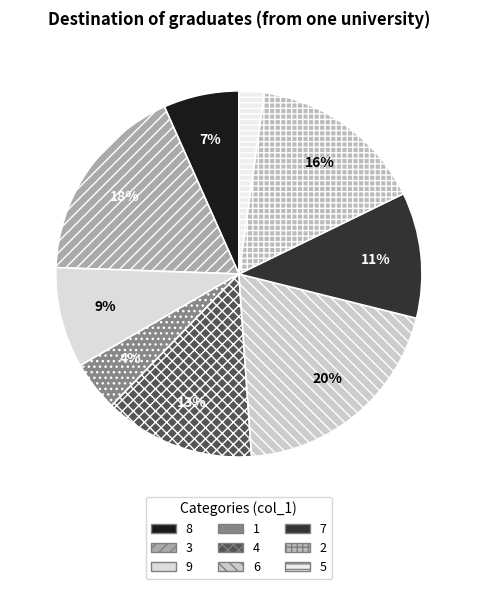

To the nearest percent, what percentage of the pie is 7?

11%